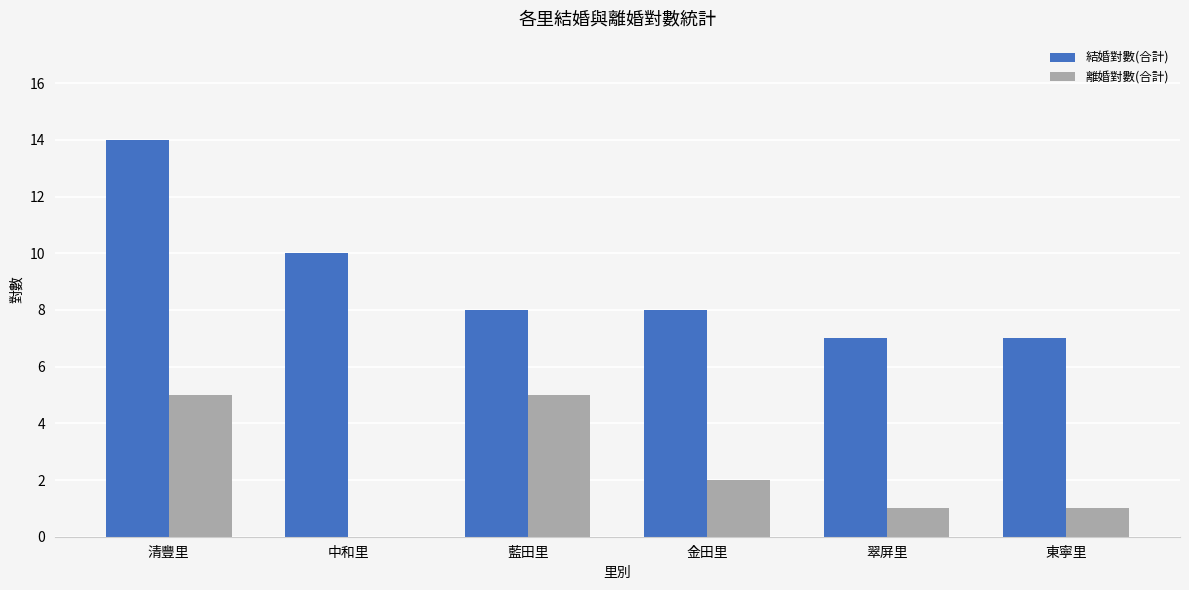

What is the greatest value displayed?

14